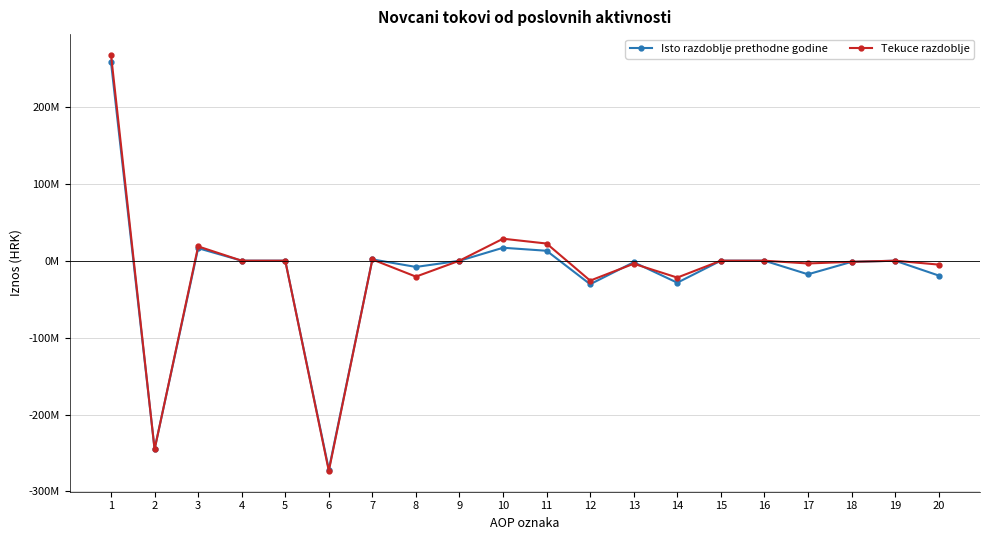

What is the difference between the second highest and second lowest values in the Isto razdoblje prethodne godine series?

261723951